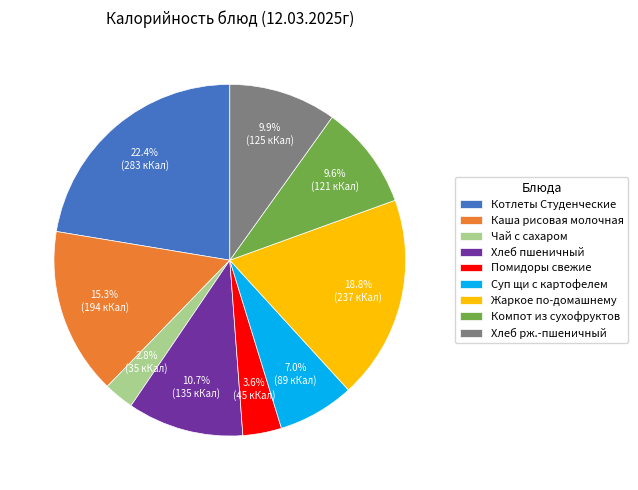

Approximately how many times larger is the value at Хлеб пшеничный compared to Жаркое по-домашнему?

0.6